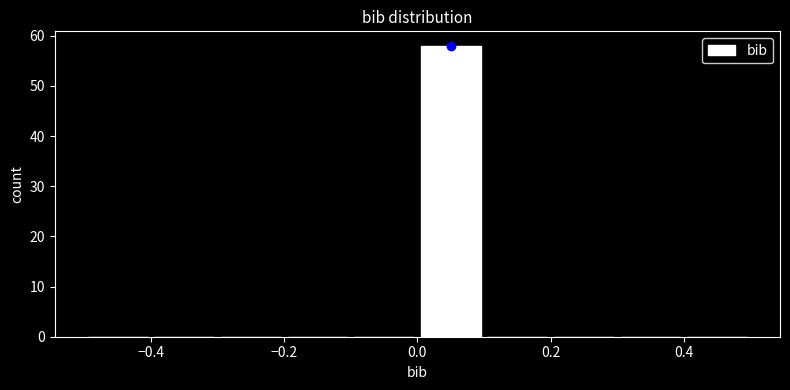

How tall is the bar that spans 0.0 to 0.1 on the x-axis? The values are not printed on the chart, so give them approximately, as read against the axis.

58